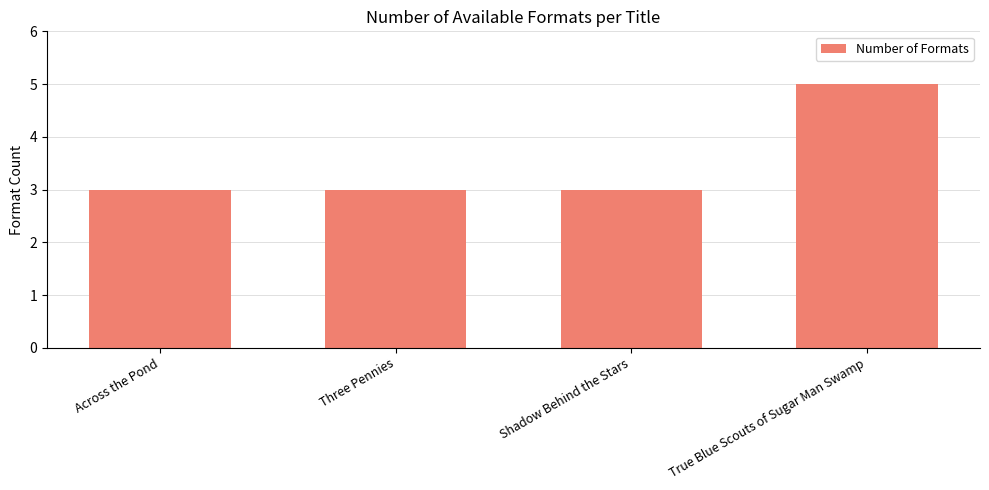

What is the sum of all values?

14